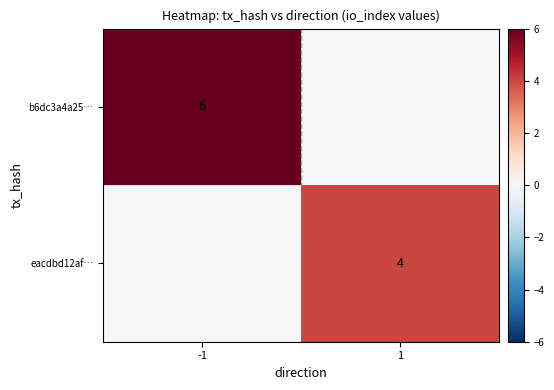

Is it true that b6dc3a4a25… equals 2 at -1?

False